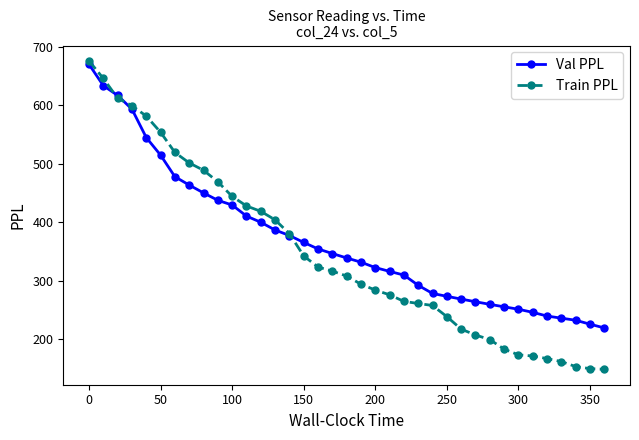

Which series ends up on top after the final intersection of Train PPL and Val PPL?

Val PPL